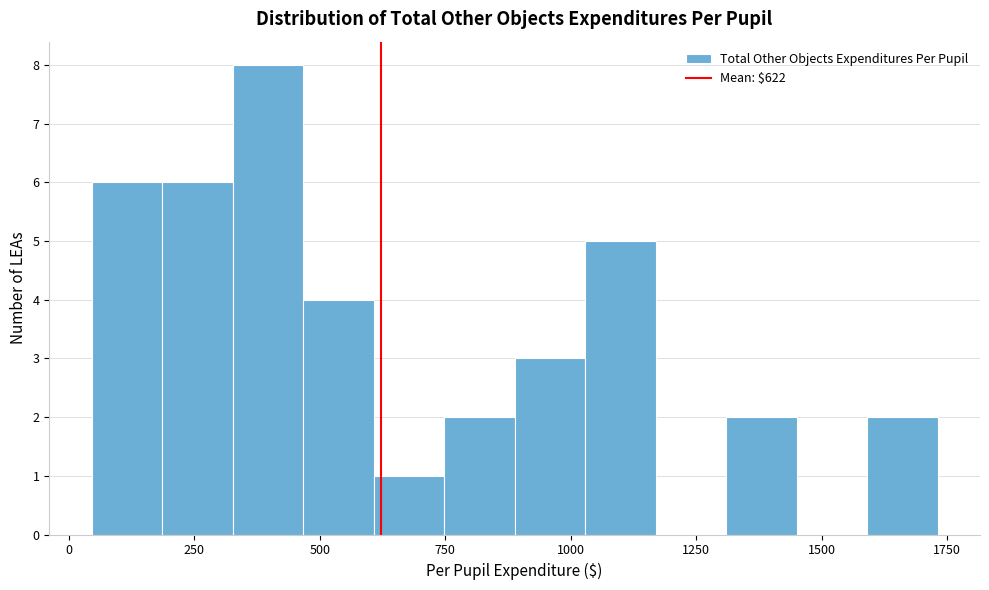

Around what value on the x-axis is the tallest bar? Give the approximate position of its centre, as read against the axis.

400